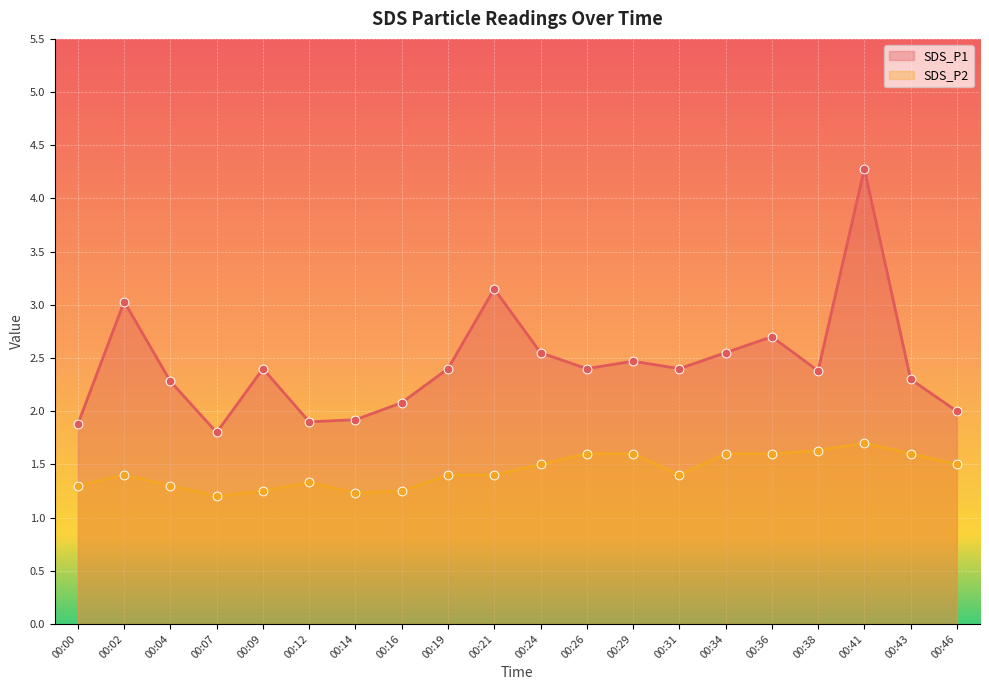

Which series has the largest total across all categories?

SDS_P1